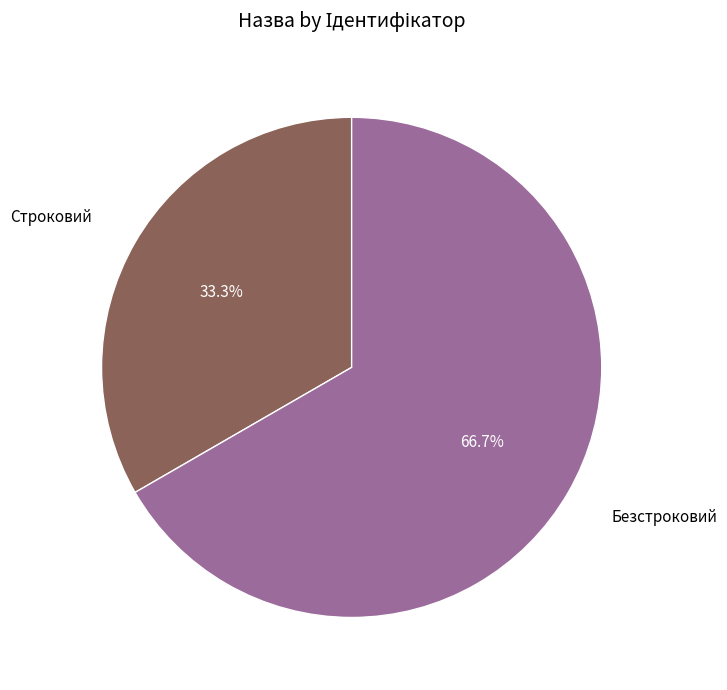

Does any single category account for the majority?

Yes